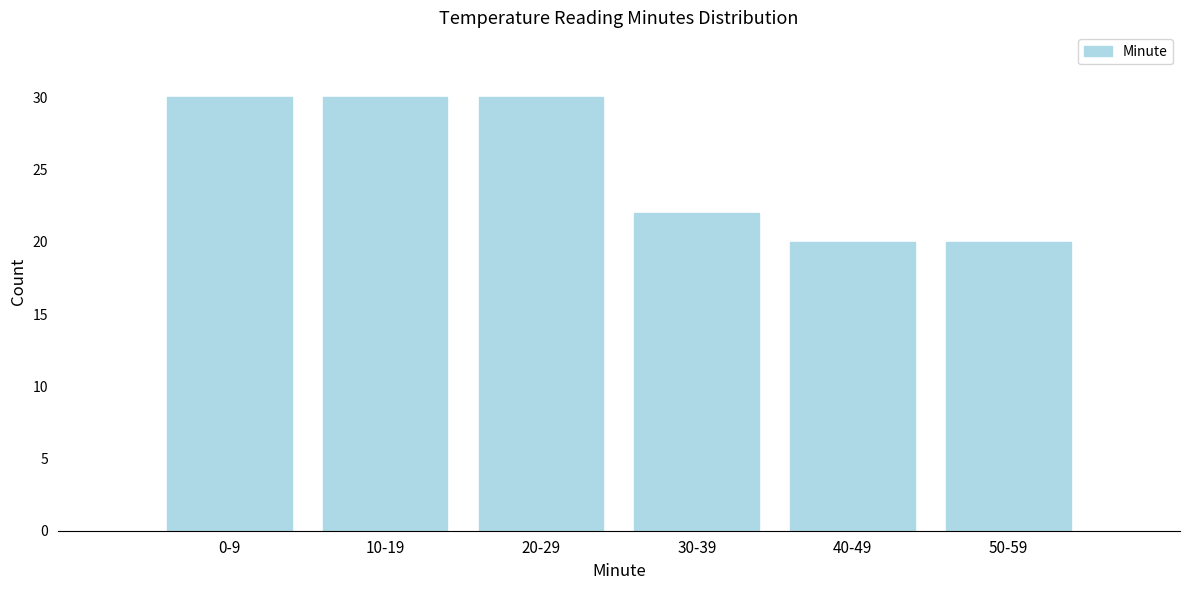

Reading left to right, extract all data points from this chart.

30	30	30	22	20	20